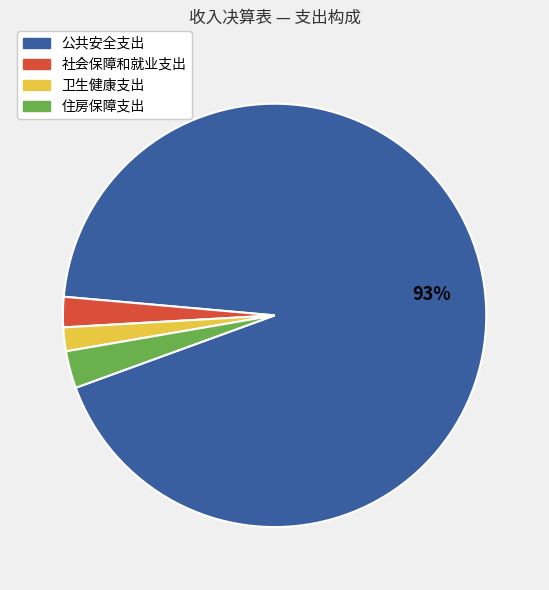

Combined, do 公共安全支出 and 卫生健康支出 account for over 50%?

Yes